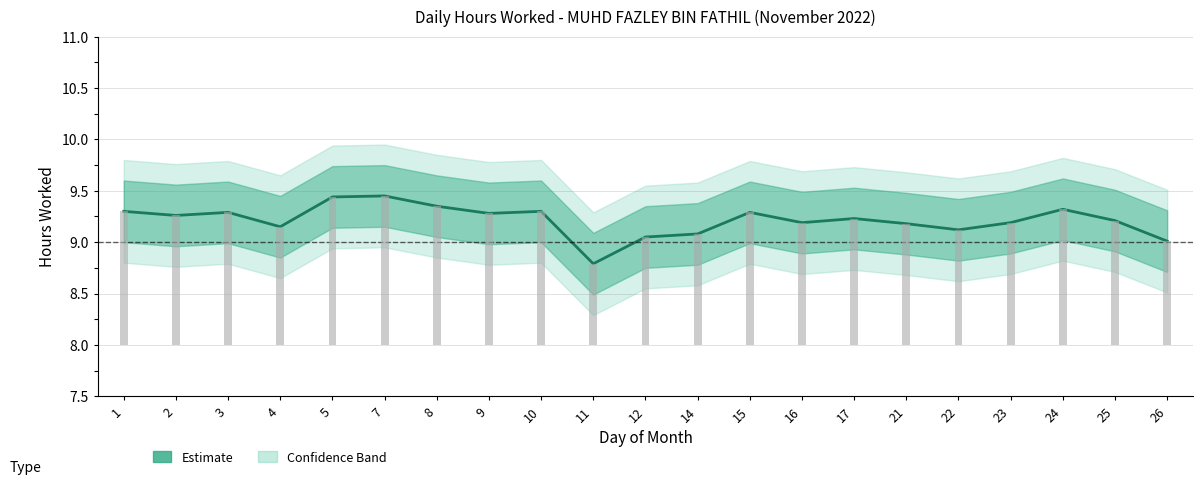

What is the greatest value displayed?

9.4